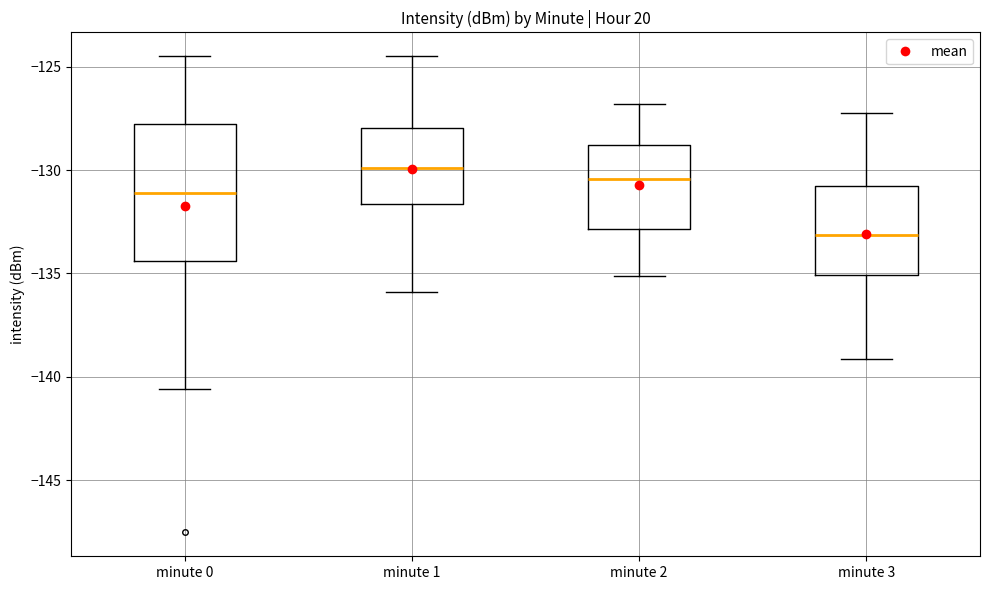

Reading left to right, read every box against the y-axis: the position of its median line, the range the box covers, and the ends of its whiskers. The values are not printed on the chart, so give them approximately, as read against the axis.

minute 0: median -131.0, box -134.5 to -128.0, whiskers -140.5 to -124.5
minute 1: median -130.0, box -131.5 to -128.0, whiskers -136.0 to -124.5
minute 2: median -130.5, box -133.0 to -129.0, whiskers -135.0 to -127.0
minute 3: median -133.0, box -135.0 to -131.0, whiskers -139.0 to -127.0